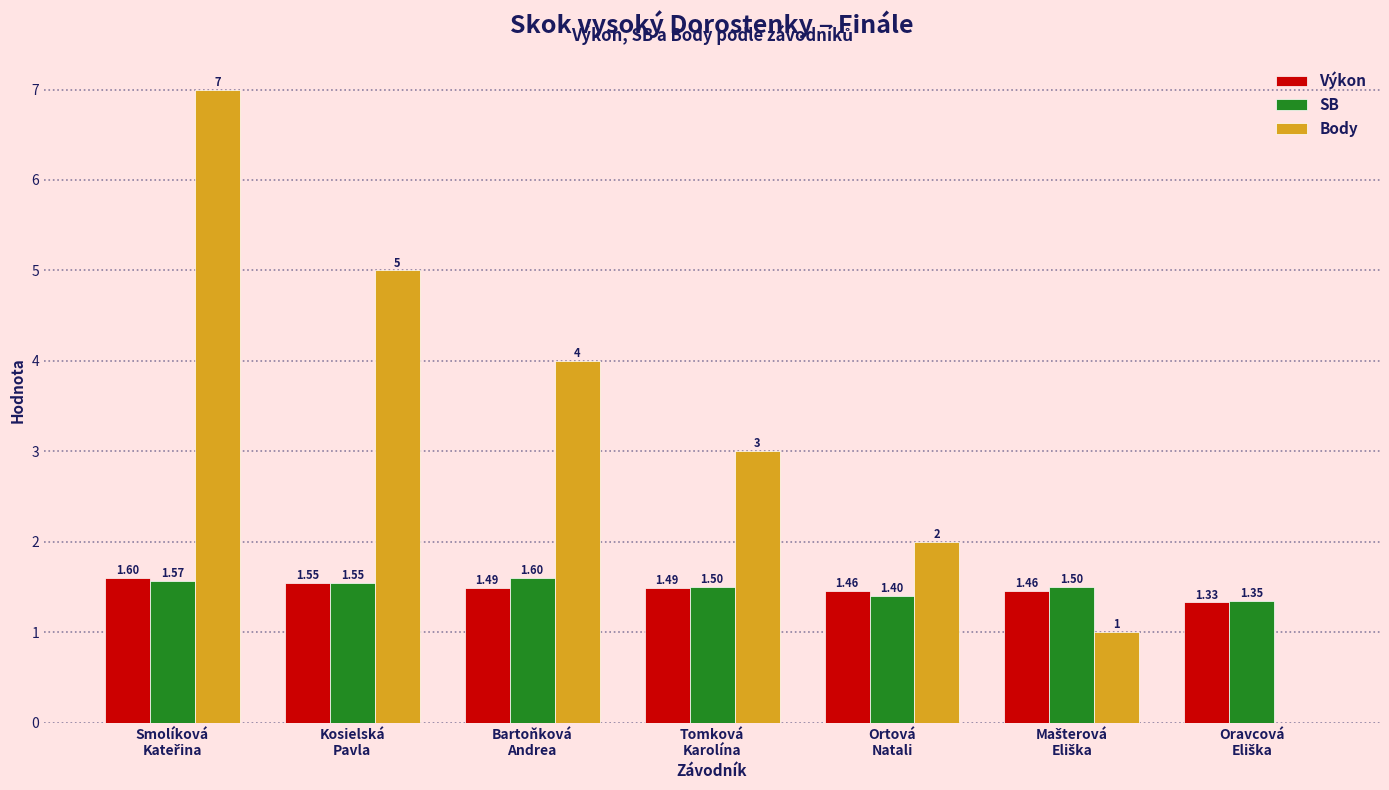

What is the sum of all SB values?

10.5